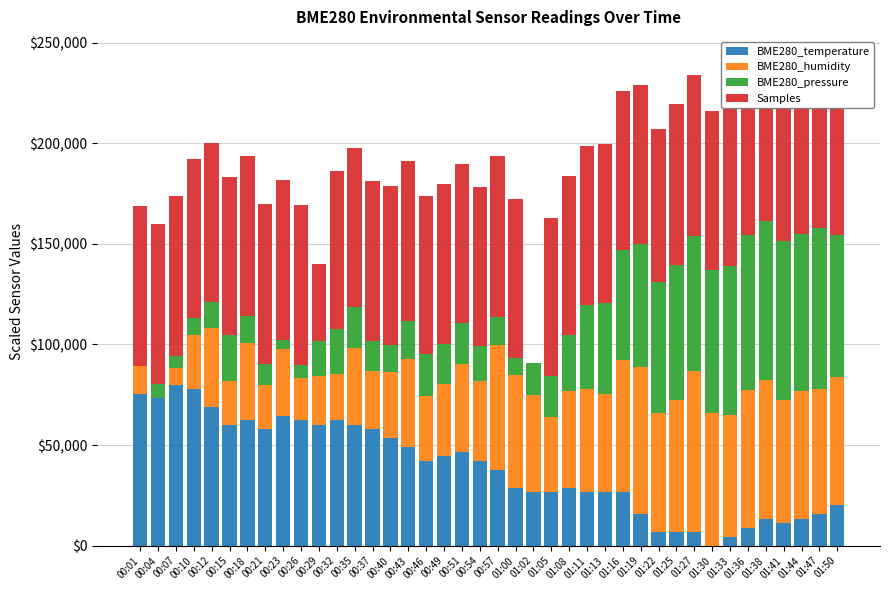

How many data points in BME280_temperature are above 42222?

20